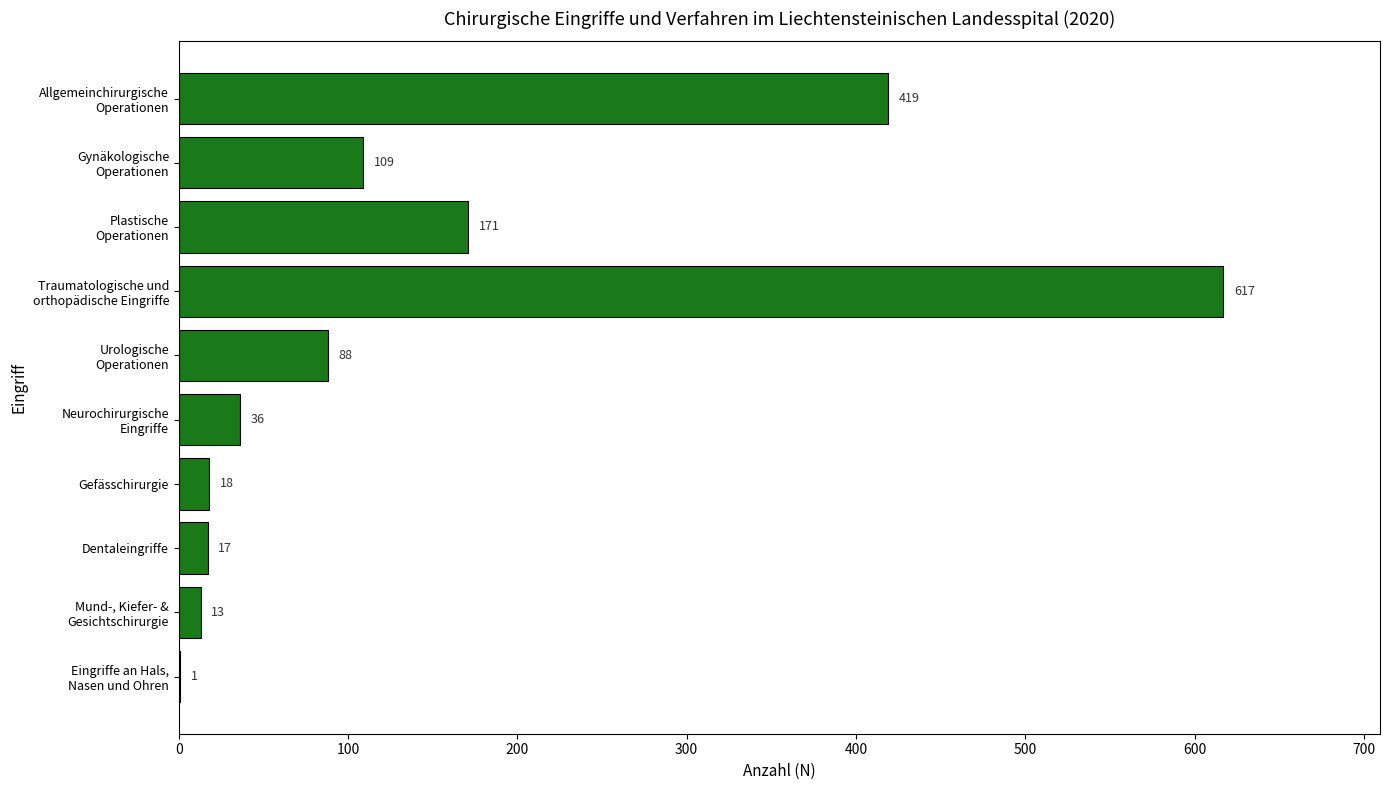

What is the greatest value displayed?

617